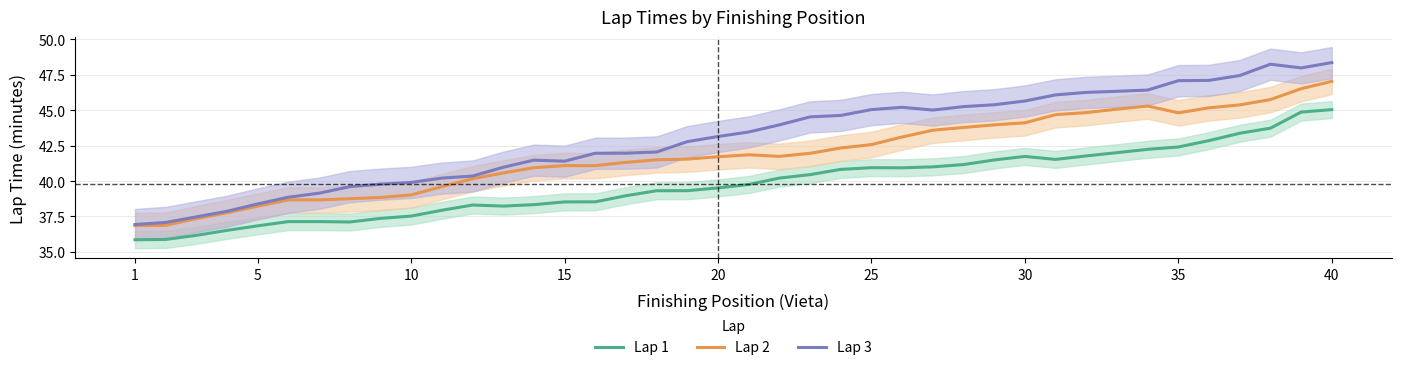

Which category has the lowest value in the Lap 3 series?

1